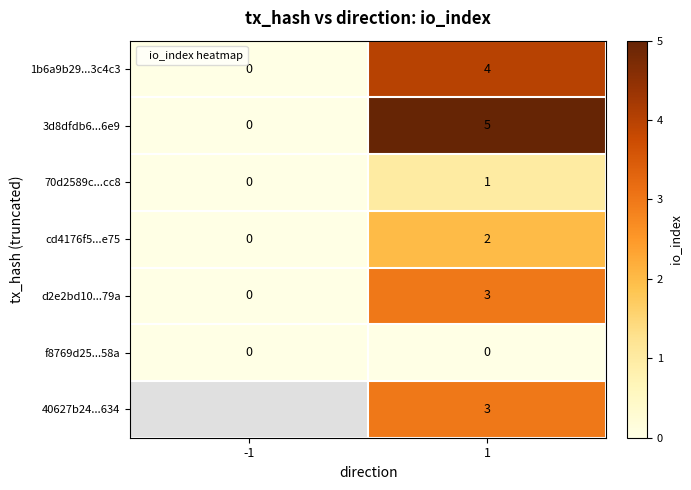

How many 1b6a9b29...3c4c3 values are between 0 and 4?

2